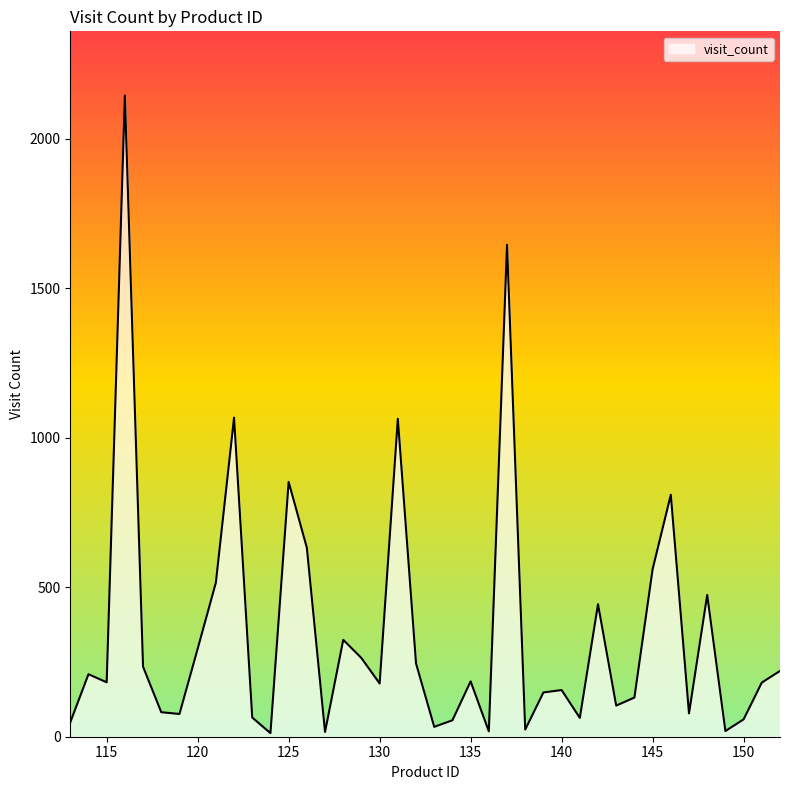

What is the difference between the maximum and minimum values?

2132